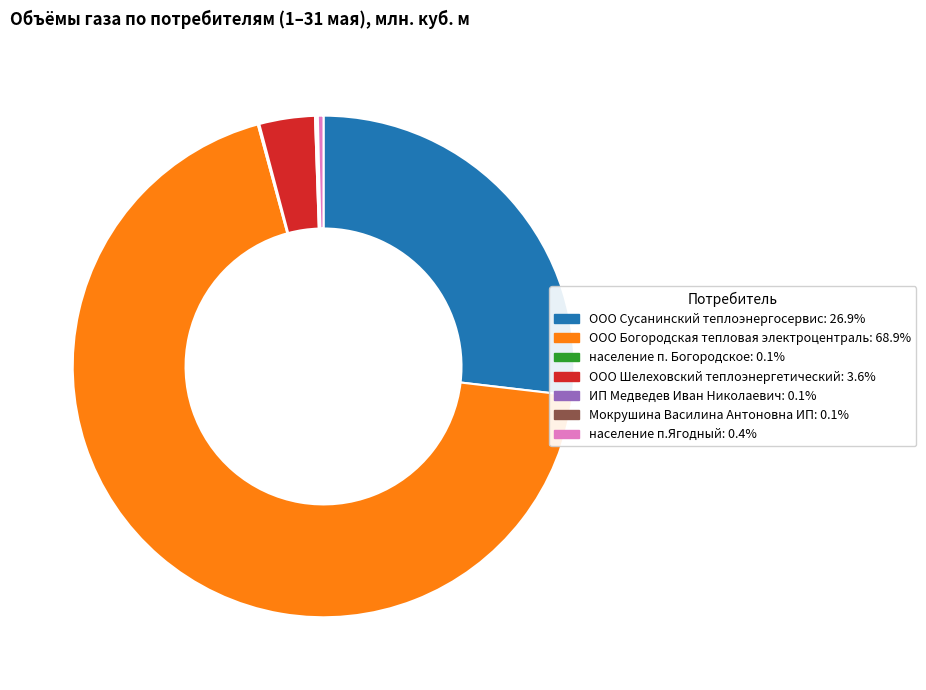

Between население п.Ягодный and ООО Шелеховский теплоэнергетический, which is larger?

ООО Шелеховский теплоэнергетический